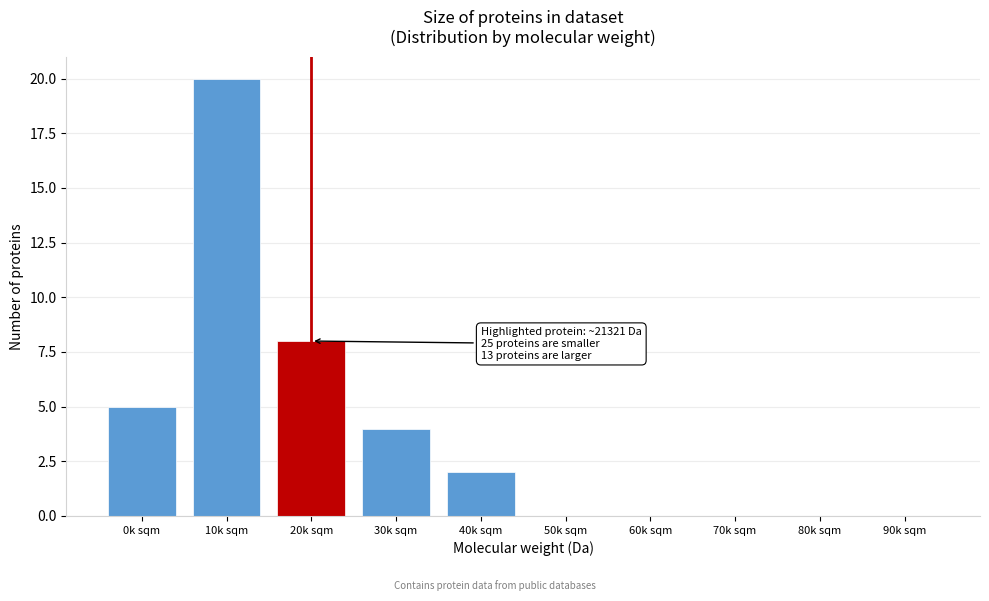

Reading left to right, transcribe all the data shown in this chart.

0k sqm=5	10k sqm=20	20k sqm=8	30k sqm=4	40k sqm=2	50k sqm=0	60k sqm=0	70k sqm=0	80k sqm=0	90k sqm=0